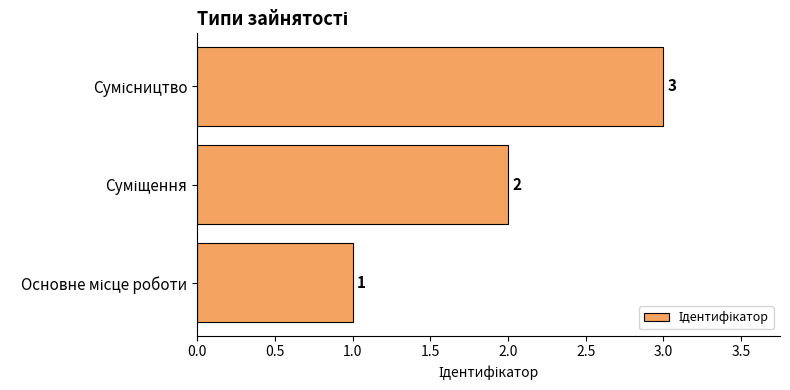

What is the sum of all values?

6